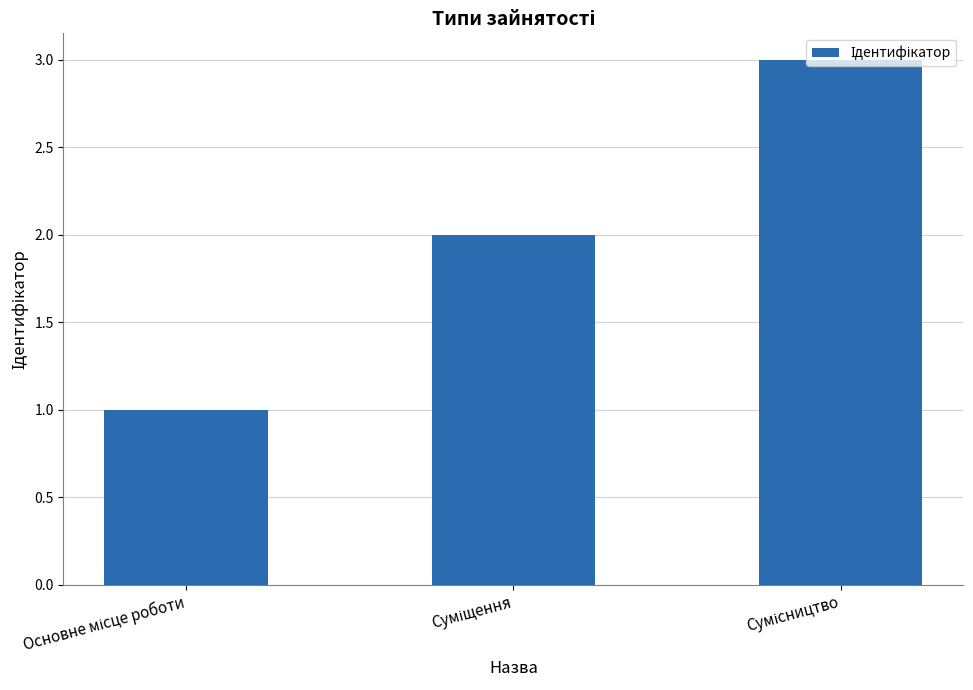

How many categories are shown in the chart?

3